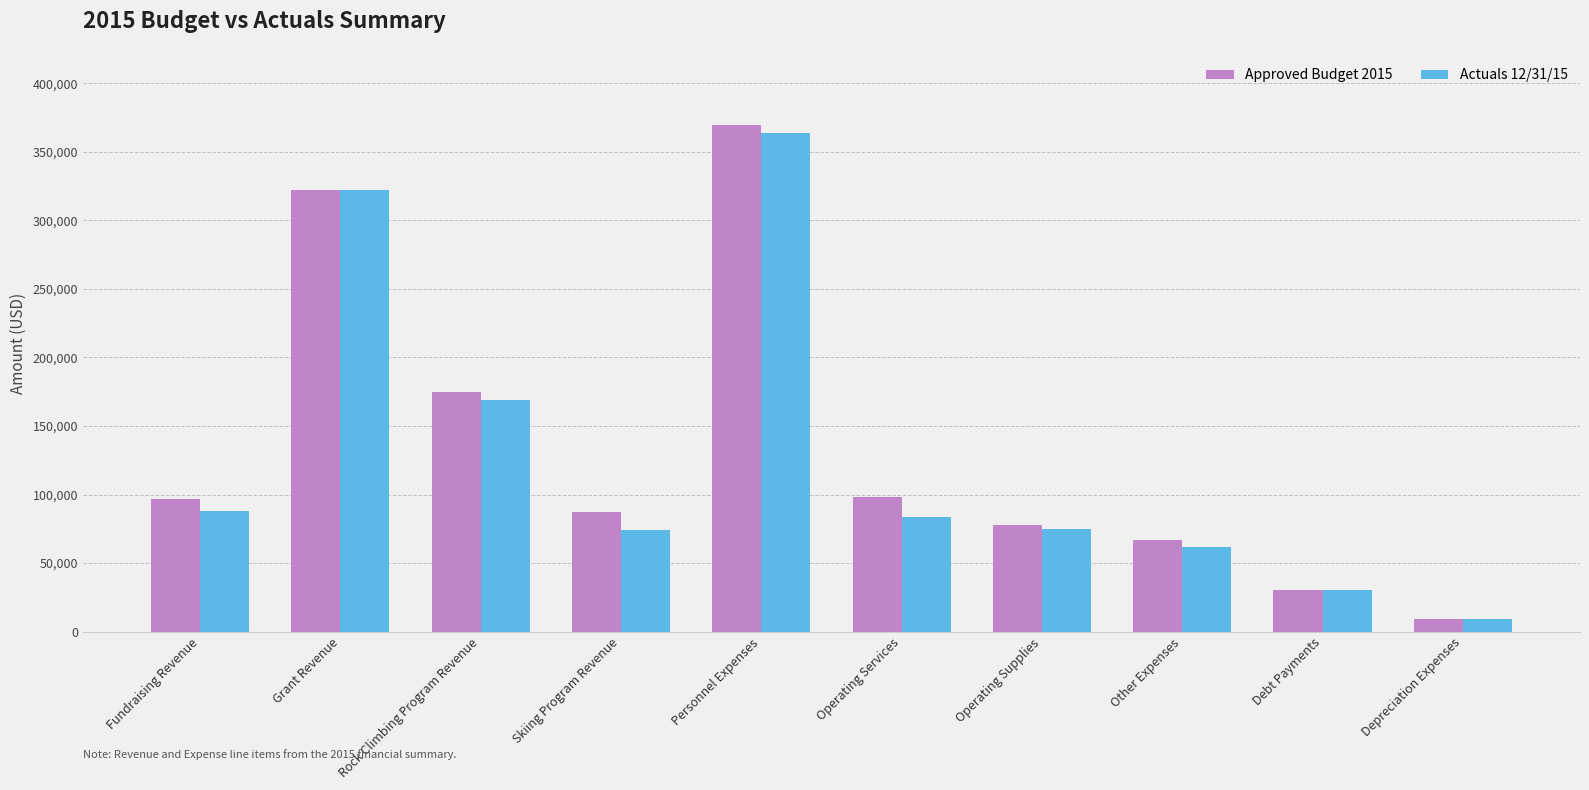

Which series changed the most between Grant Revenue and Rock Climbing Program Revenue?

Actuals 12/31/15